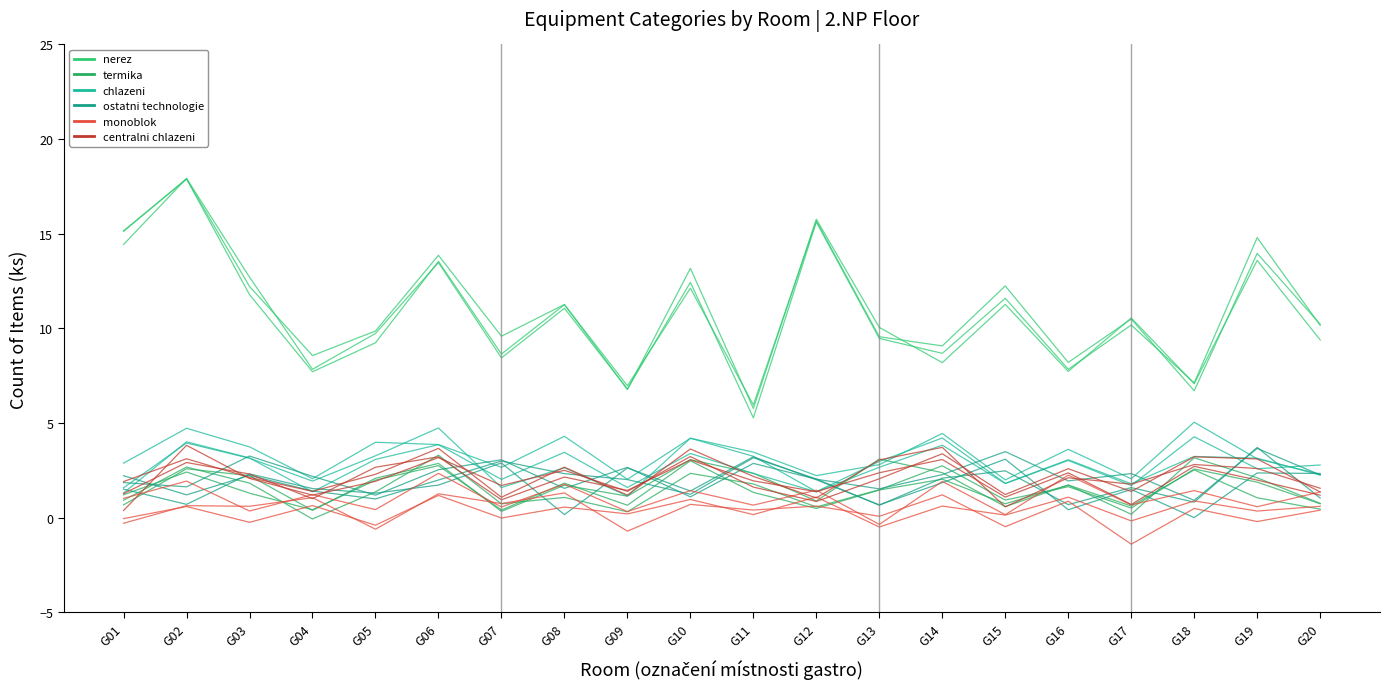

True or false: nerez and termika intersect in this chart.

False